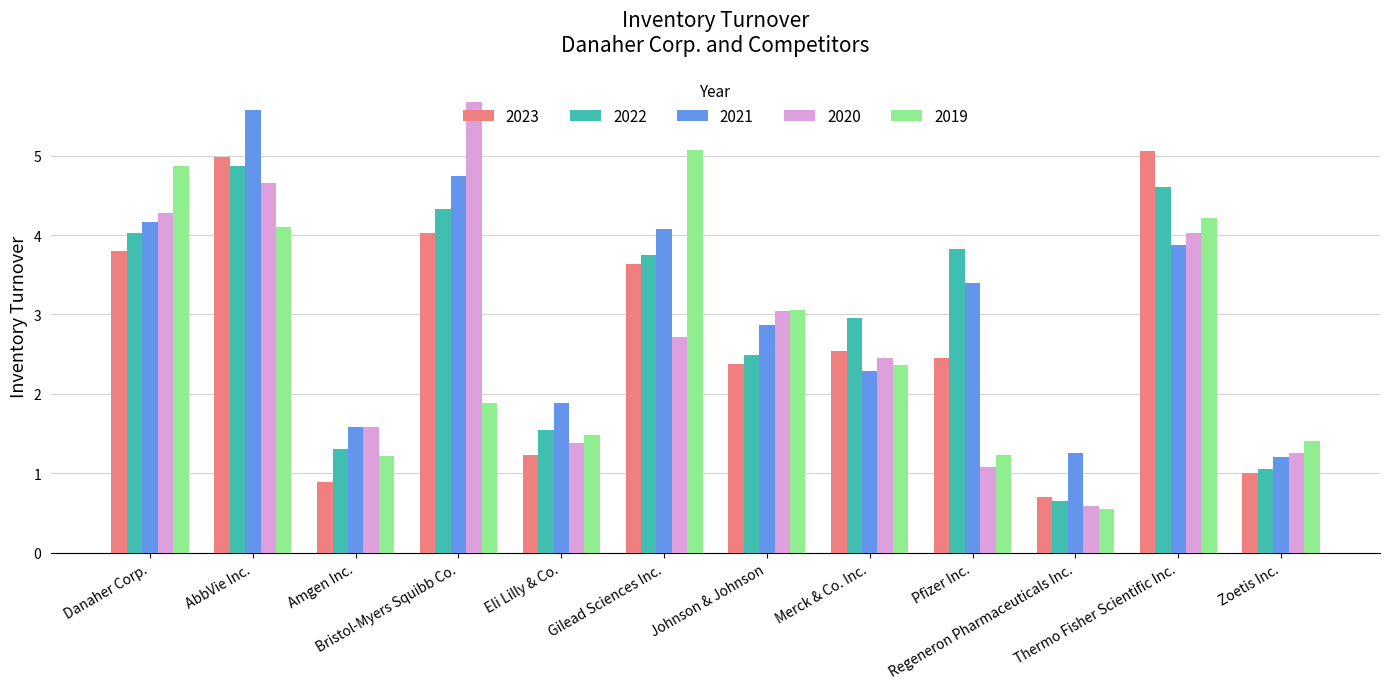

What is the difference between the maximum and second lowest values in the 2020 series?

4.6